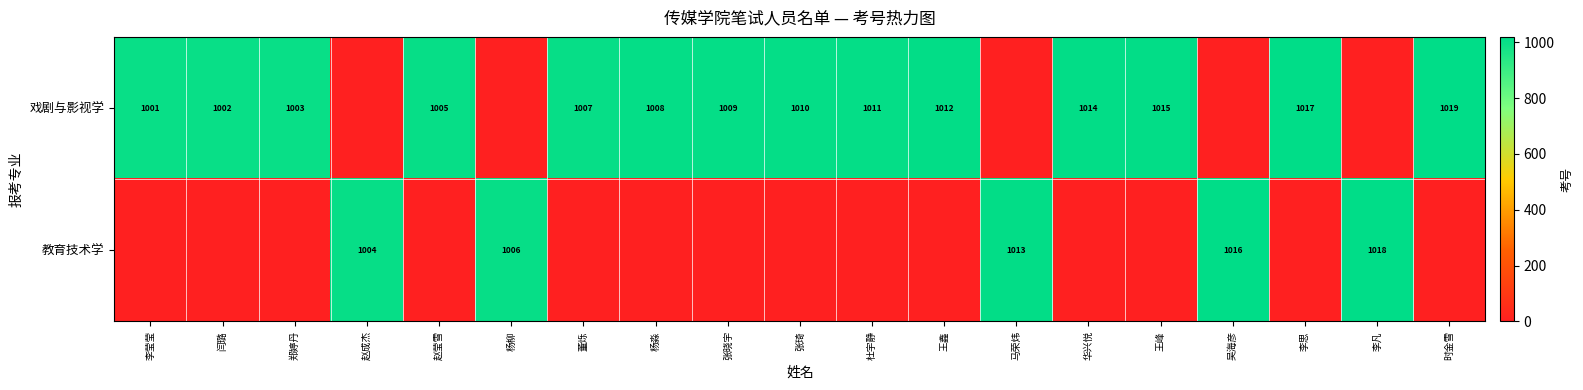

The value of 教育技术学 at 马荣炜 is 1392. True or false?

False